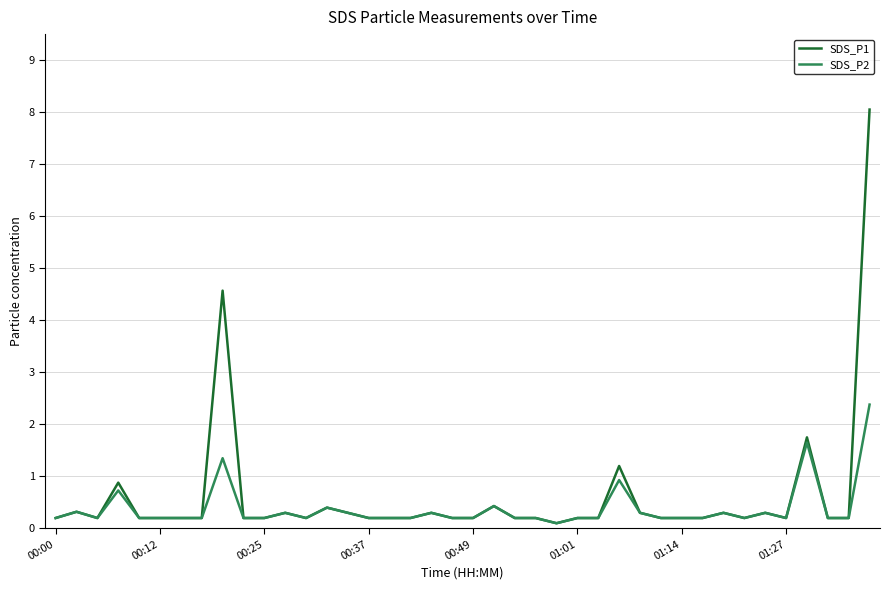

Which series has the widest spread of values?

SDS_P1